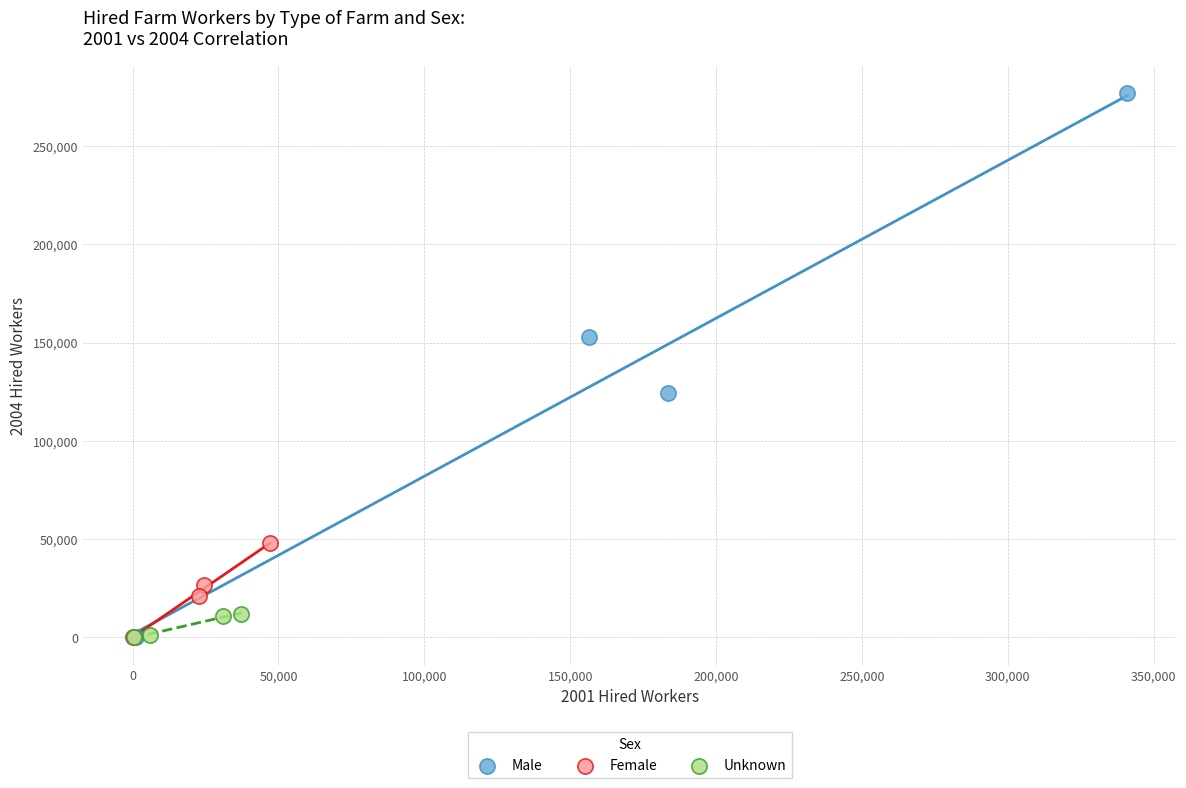

Which series contains the highest Y value?

Male